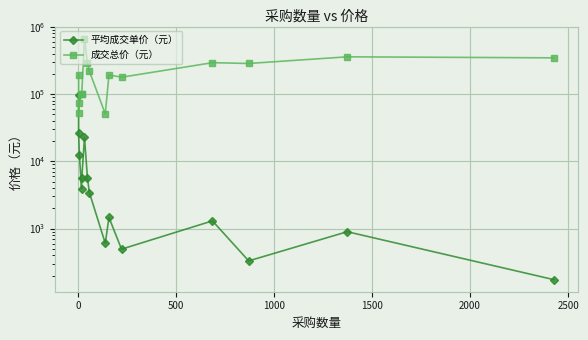

What is the value of the 成交总价（元） point at the 1st from the left?

195200.0